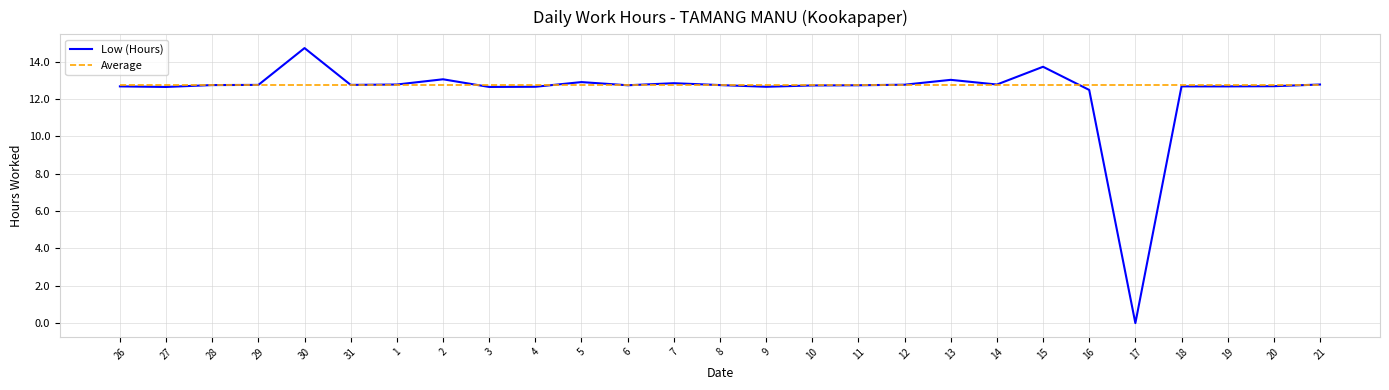

Rank the series by their maximum value, from highest to lowest.

Low (Hours), Average